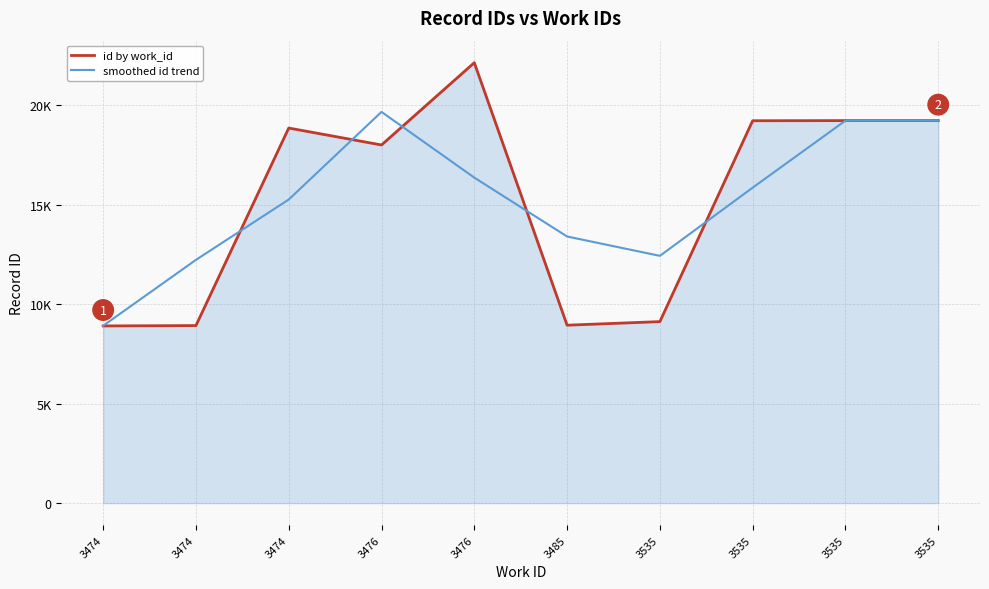

Which series has the largest total across all categories?

smoothed id trend